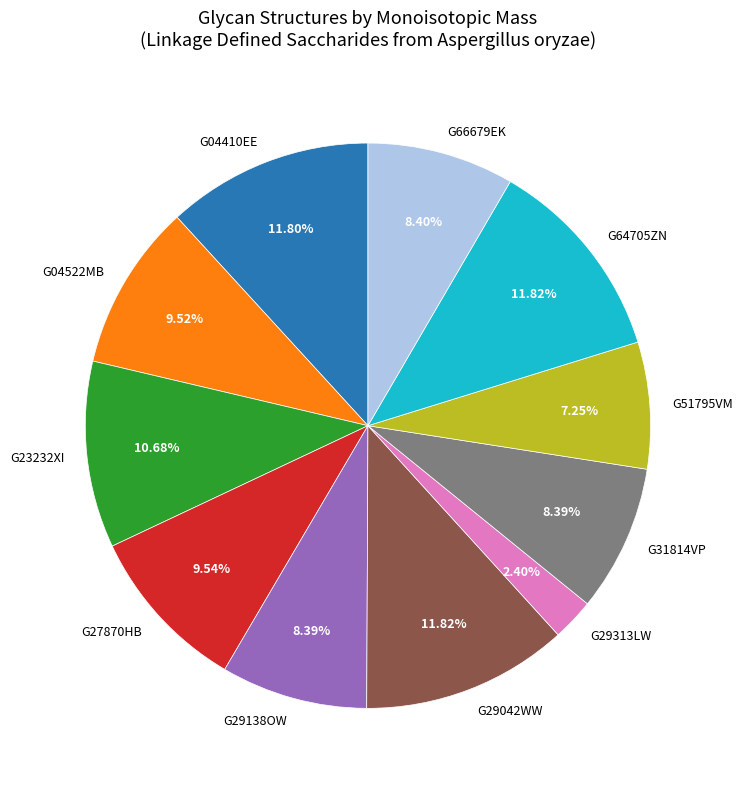

Between G64705ZN and G23232XI, which is larger?

G64705ZN